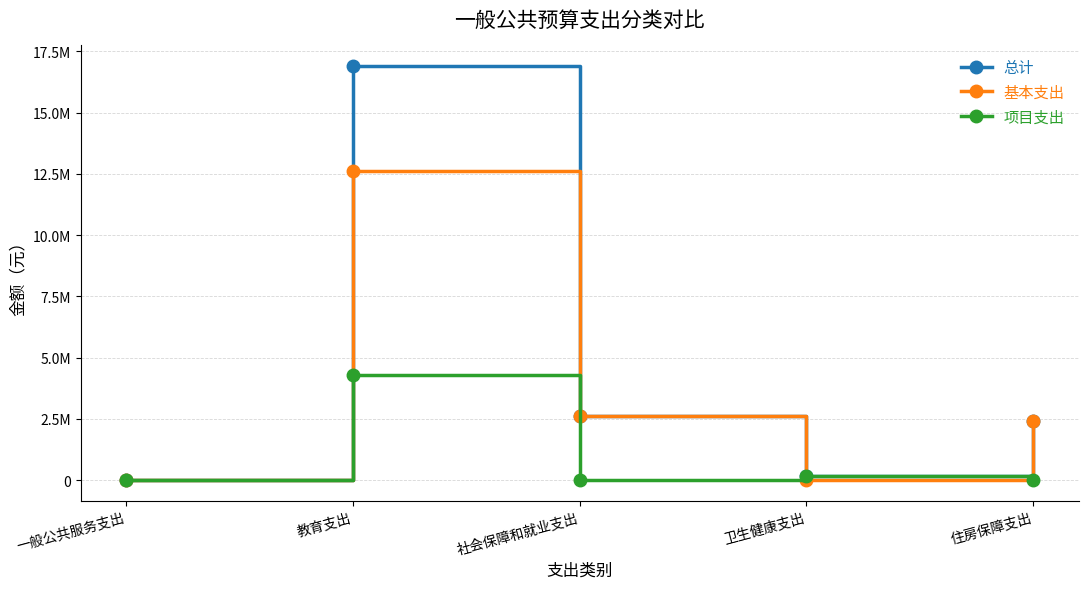

What are all the series names shown in the legend?

总计, 基本支出, 项目支出